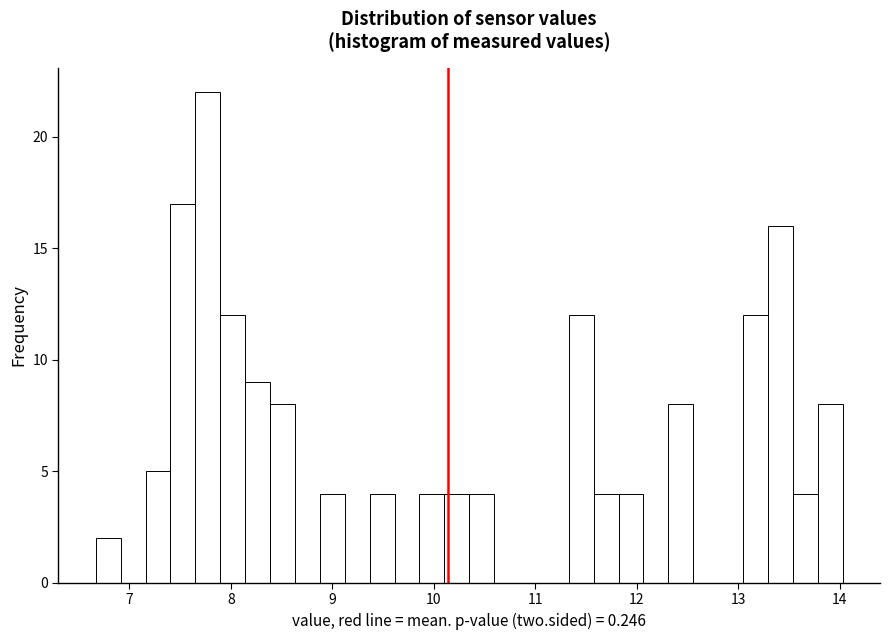

Read against the x-axis, roughly where is the centre of the tallest bar?

7.8